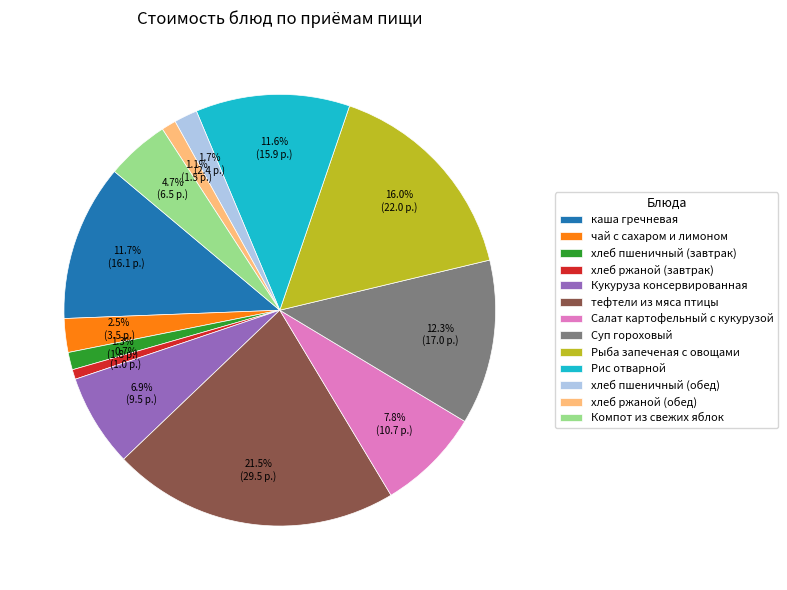

The Рис отварной slice represents 5% of the pie. True or false?

False